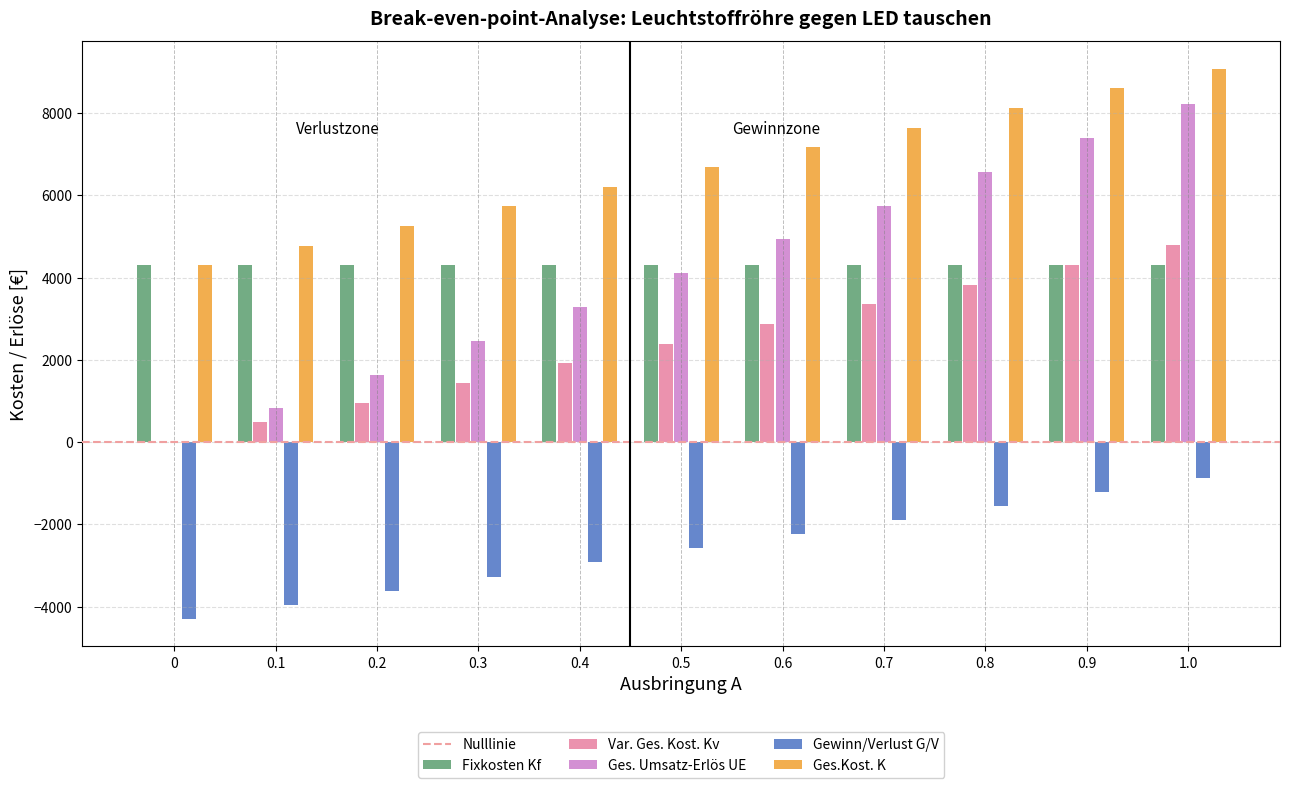

Which label corresponds to the largest value in the chart?

1.0